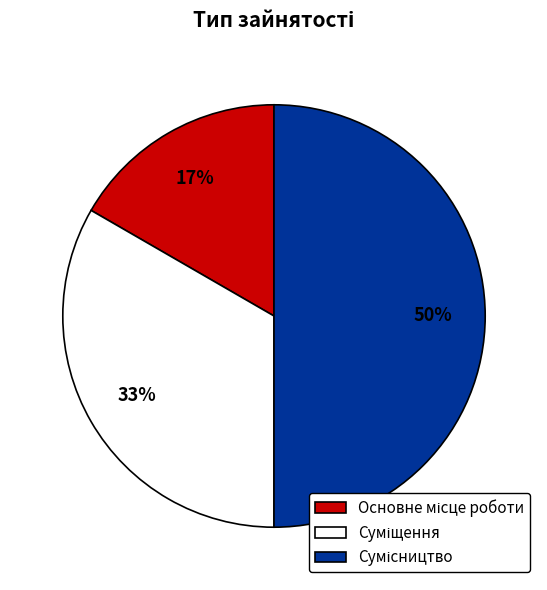

To the nearest percent, what is the difference between the largest and smallest slice percentages?

33%